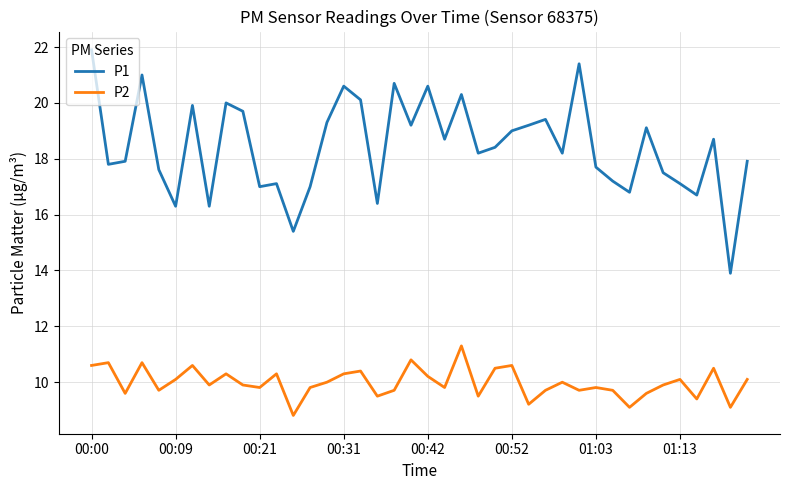

What is the difference between the second highest and second lowest values in the P1 series?

6.0